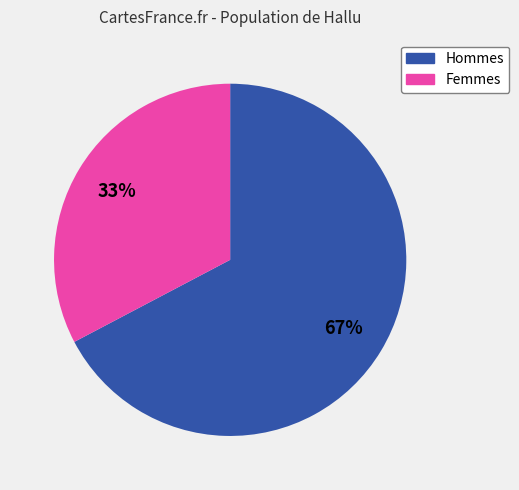

How many slices are in this pie chart?

2